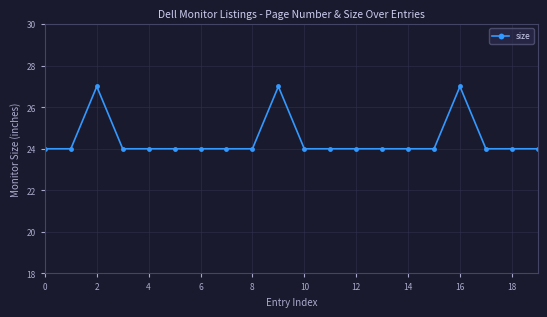

True or false: there are more than 2 points higher than both neighbors.

True